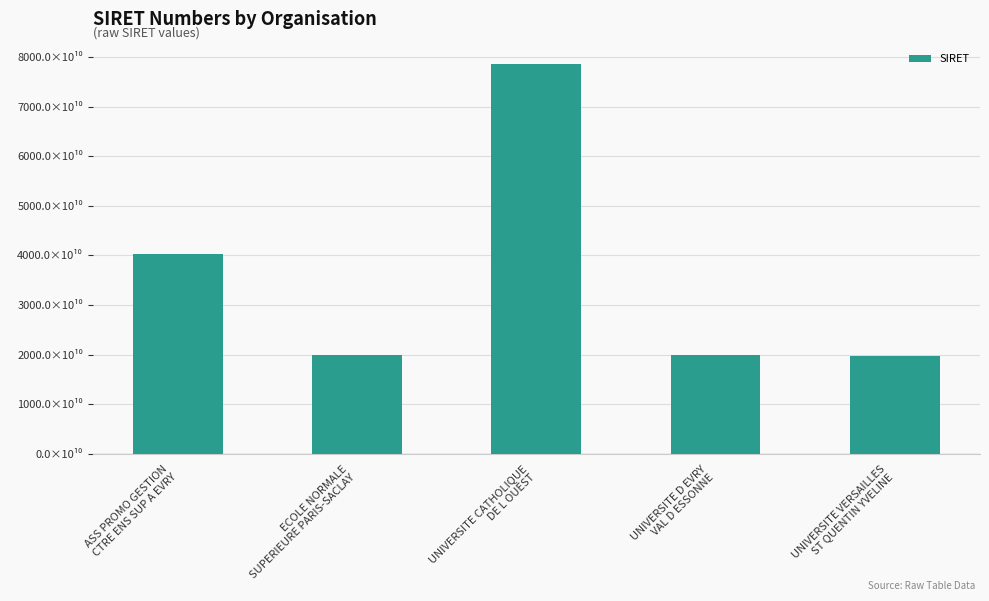

Reading left to right, extract all data points from this chart.

40292484900027	19940607500036	78611668100010	19911975100014	19781944400013